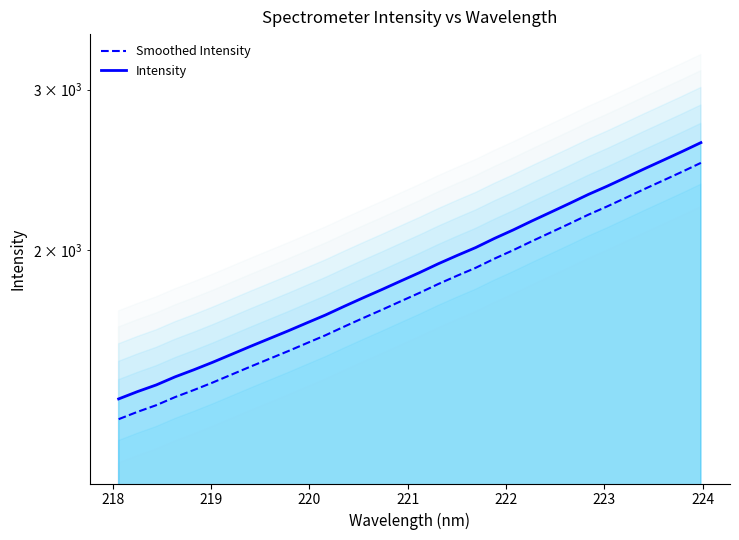

The value of Smoothed Intensity at 31 is 992.8. True or false?

False